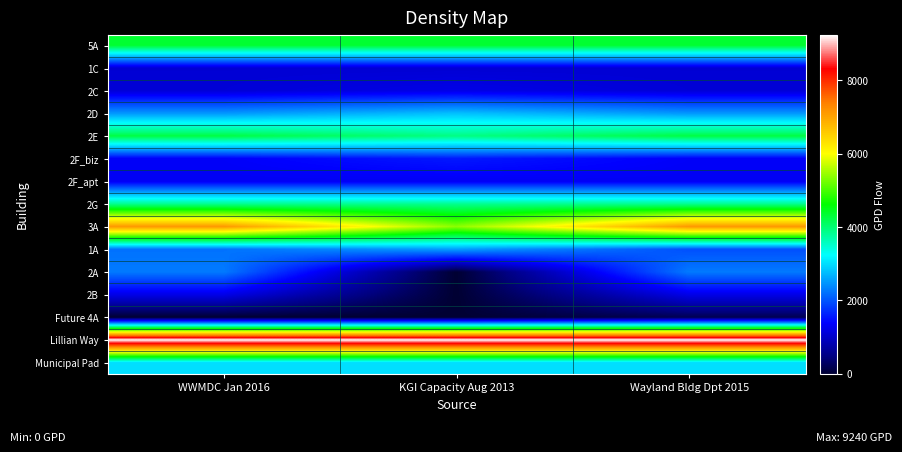

Which series changed the most between KGI Capacity Aug 2013 and Wayland Bldg Dpt 2015?

2A